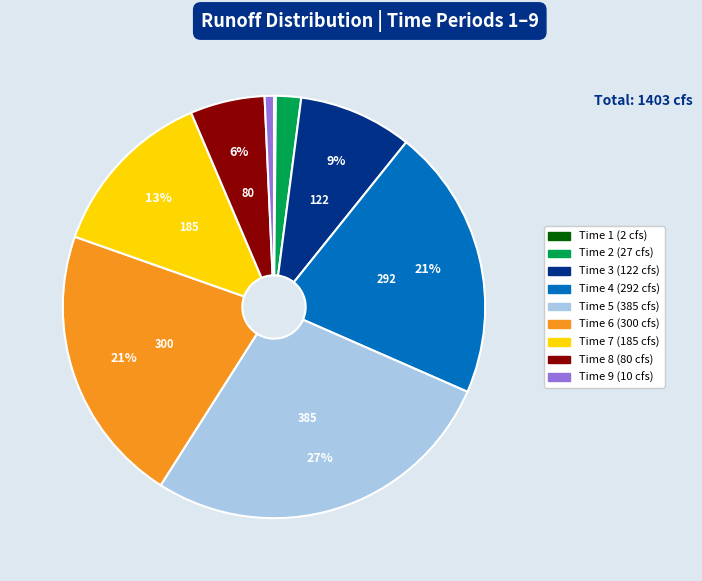

Does any single category account for the majority?

No